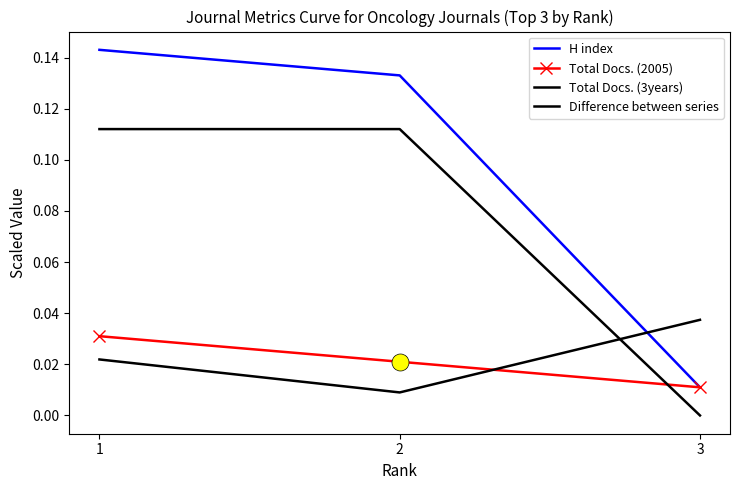

At which category is the sum across all series the highest?

1